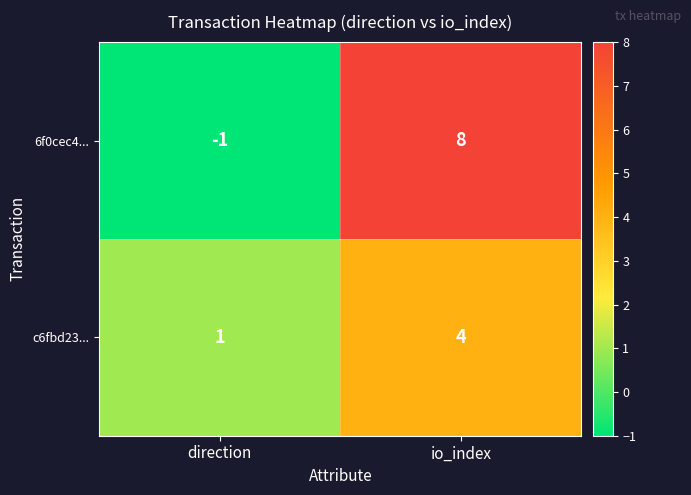

What is the sum of the 6f0cec4... values at direction and io_index?

7